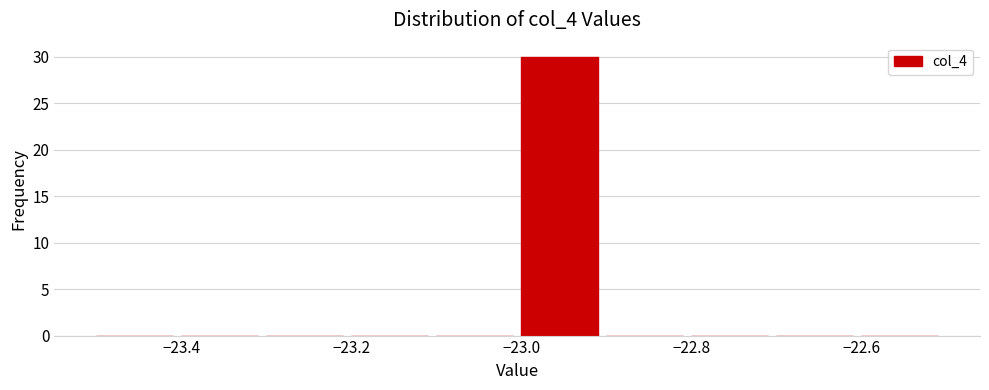

How tall is the bar that spans -23.0 to -22.9 on the x-axis? The values are not printed on the chart, so give them approximately, as read against the axis.

30